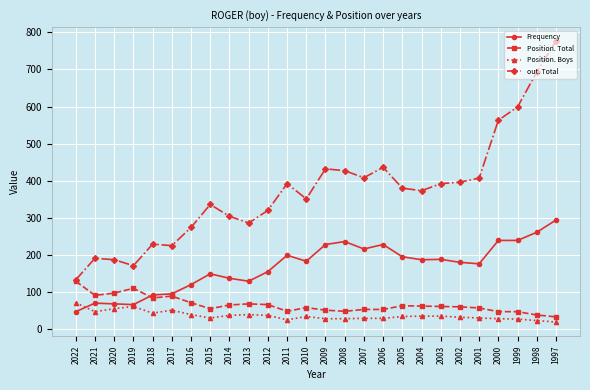

Is the value of Frequency at 2011 greater than the value of Position. Boys at 2015?

Yes